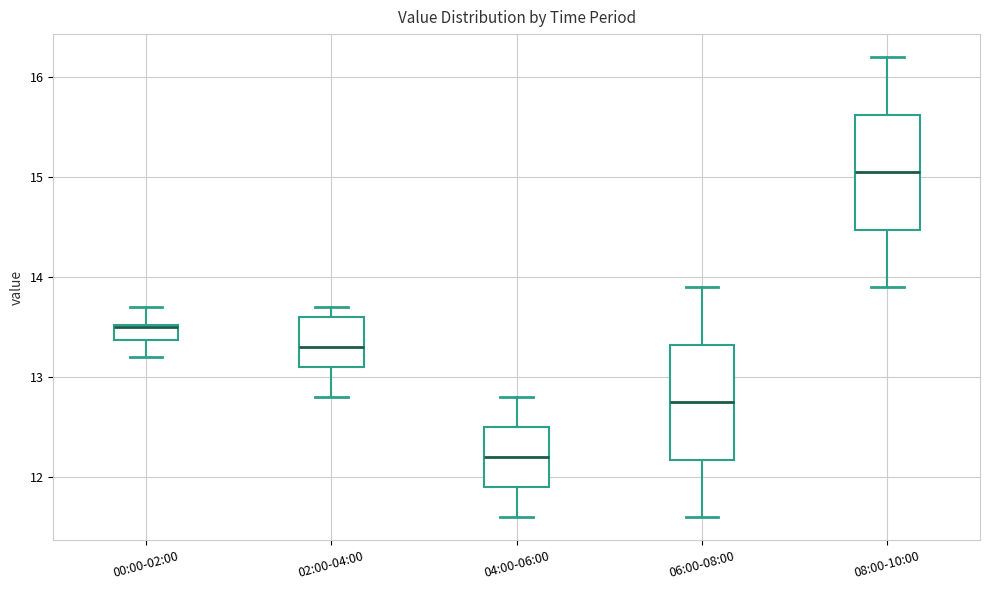

Where does the upper whisker of the box for 00:00-02:00 end on the y-axis? The values are not printed on the chart, so give them approximately, as read against the axis.

13.7